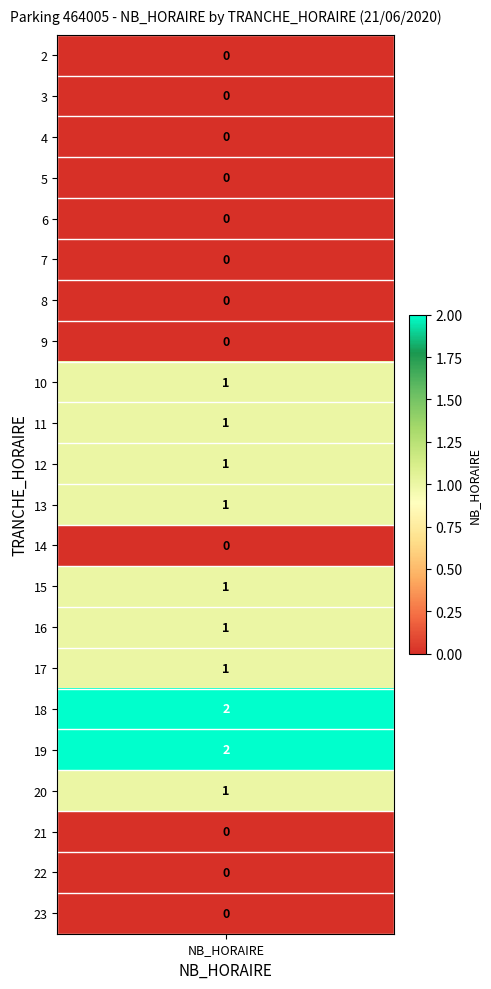

The chart shows a value of 2 at 19. True or false?

True